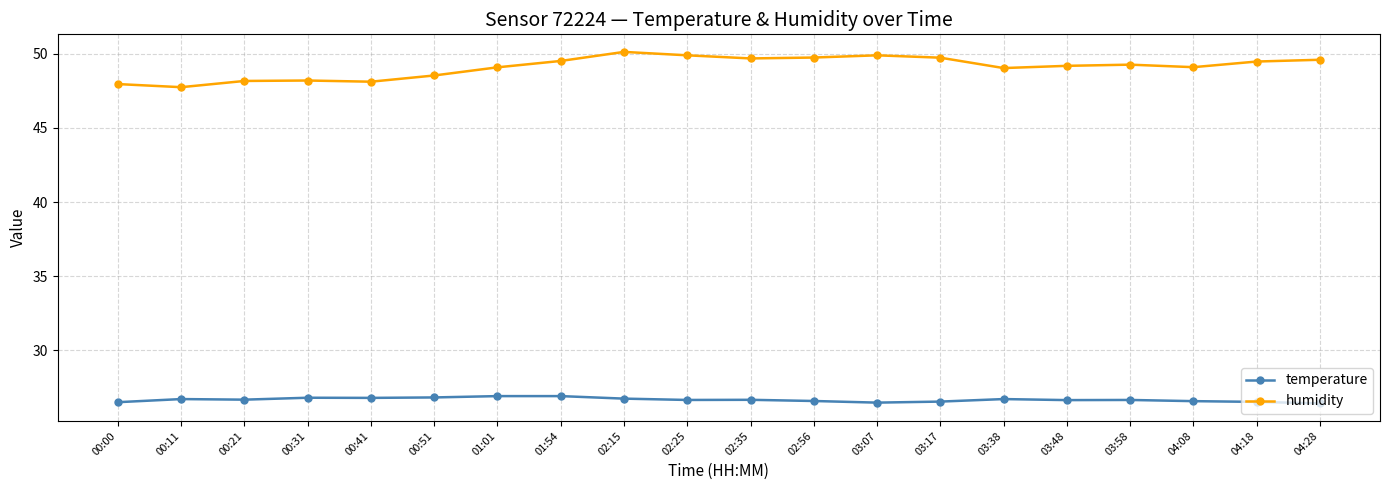

True or false: humidity and temperature intersect in this chart.

False